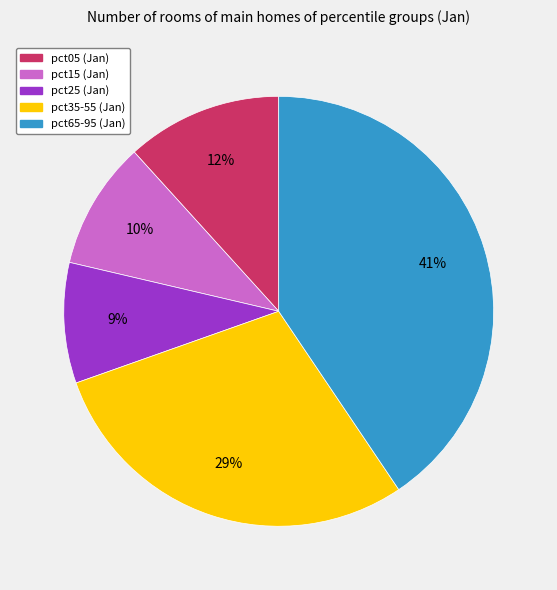

To the nearest percent, what is the average slice percentage?

20%